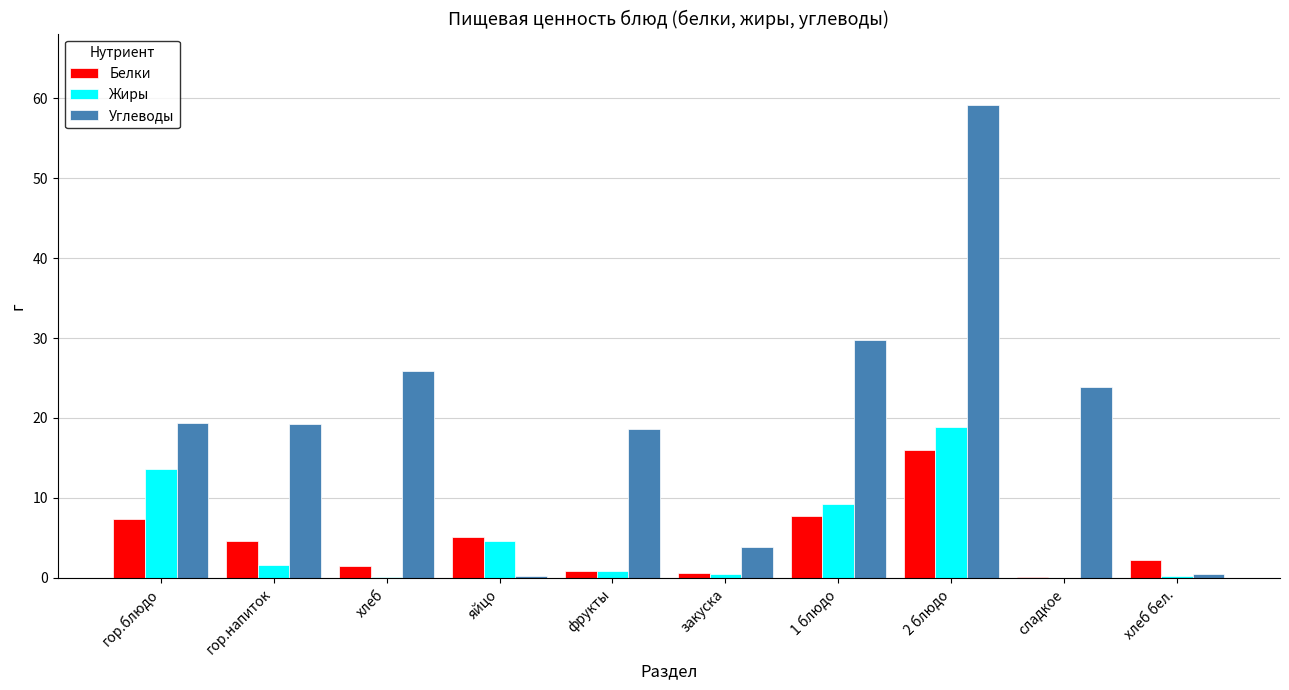

What is the maximum value shown in the chart?

59.2